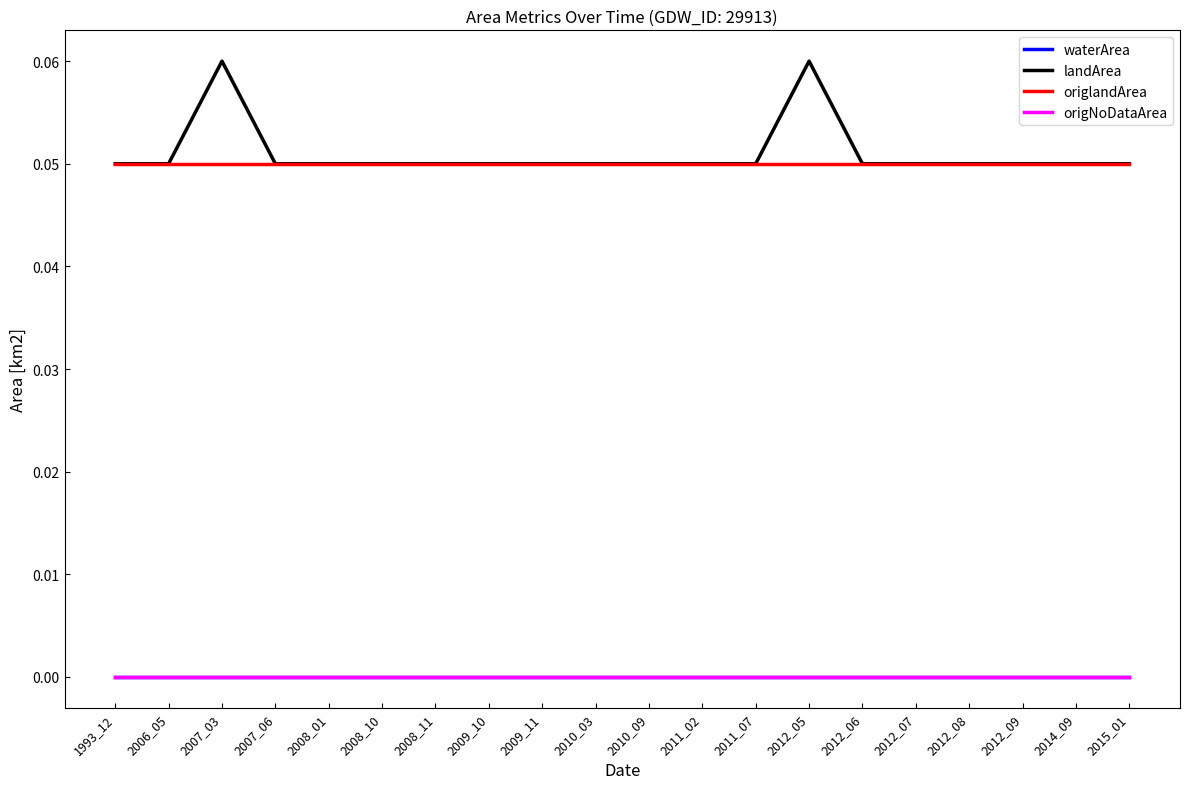

True or false: origlandArea and waterArea cross at least once.

False